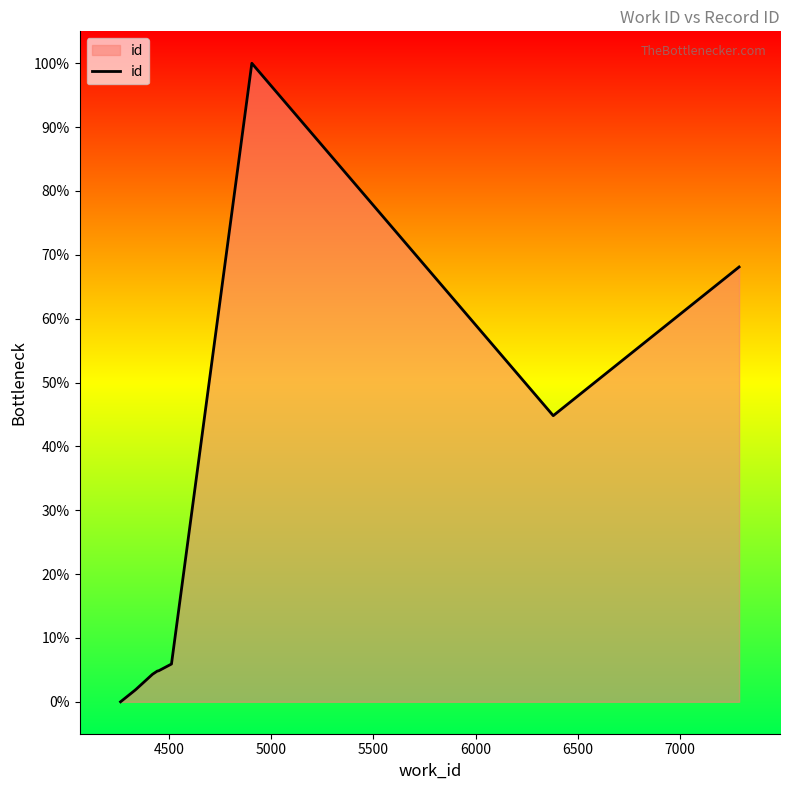

What is the maximum value shown in the chart?

100.0